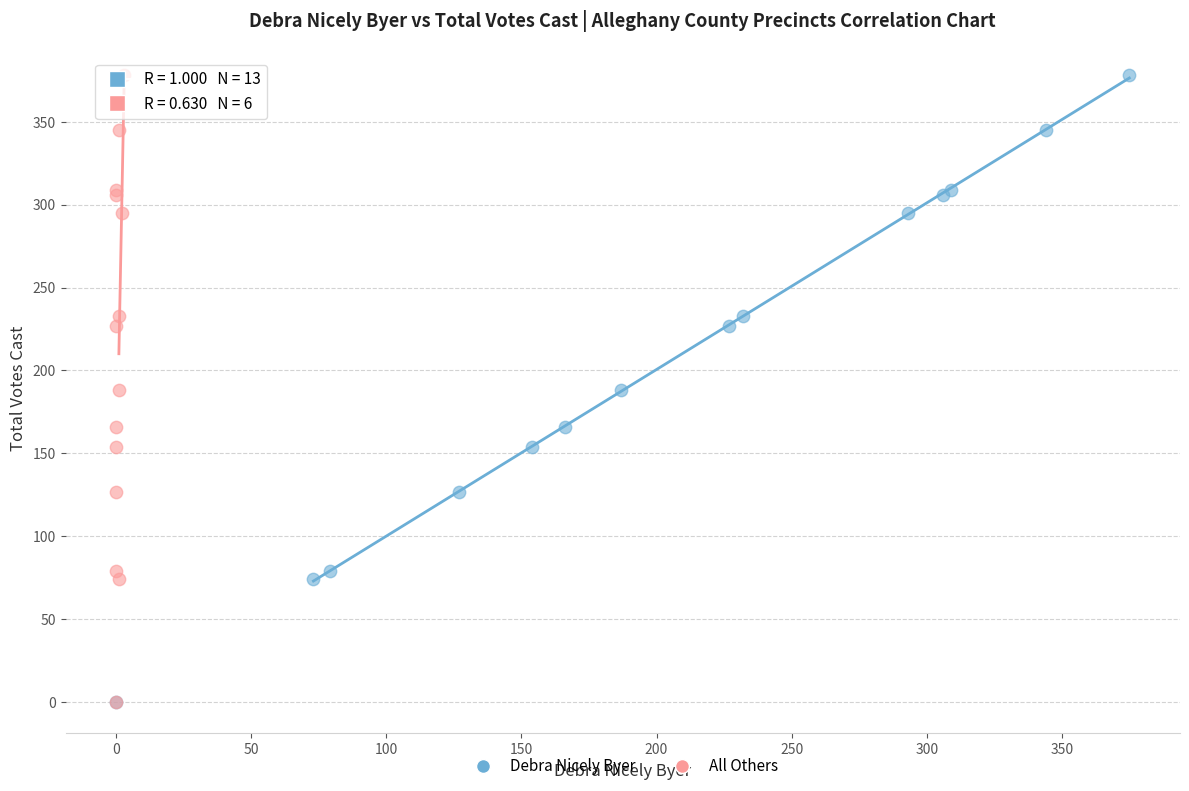

What are all the series names shown in the legend?

Debra Nicely Byer, All Others